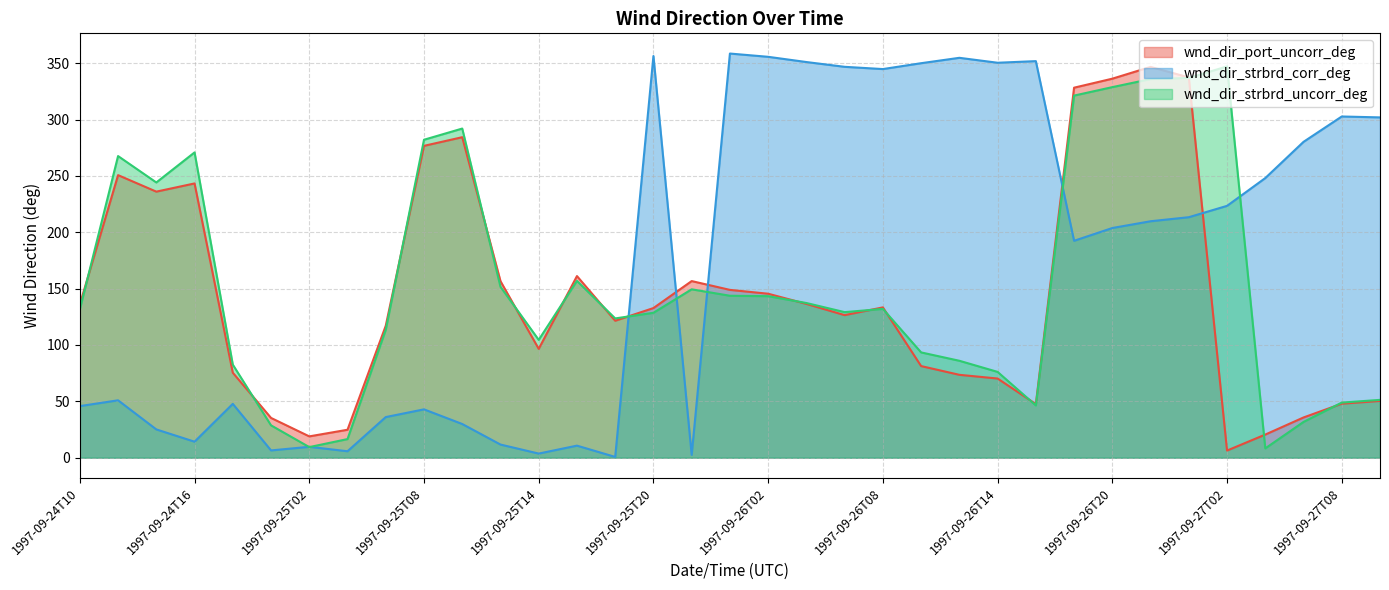

Which label corresponds to the largest value in the chart?

1997-09-26T00